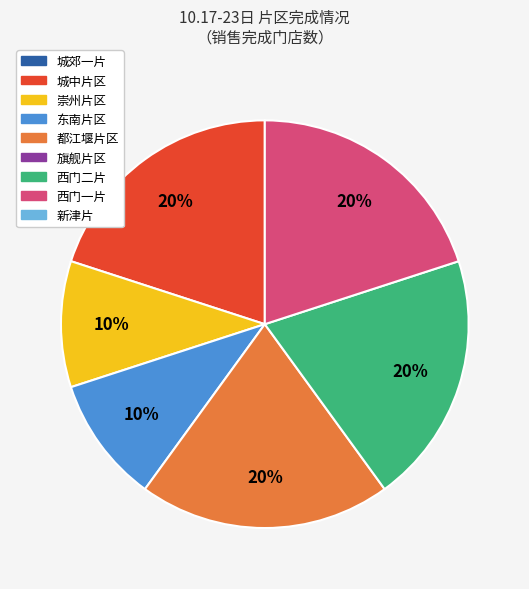

How many slices are in this pie chart?

6